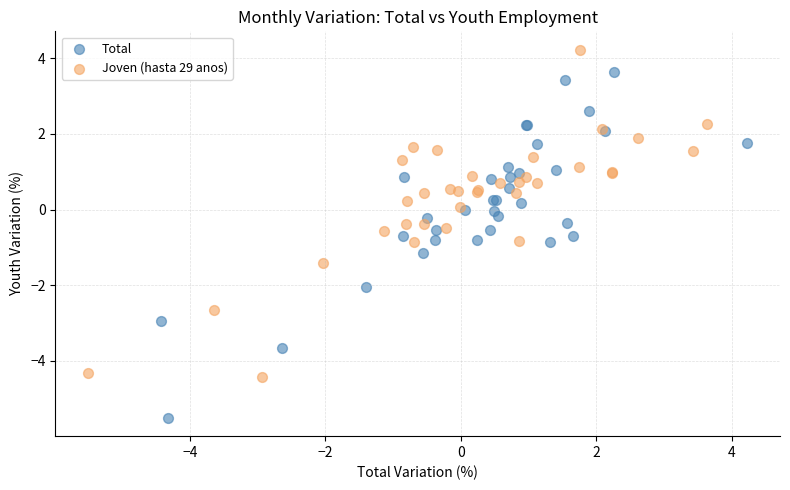

Which series contains the lowest Y value?

Total